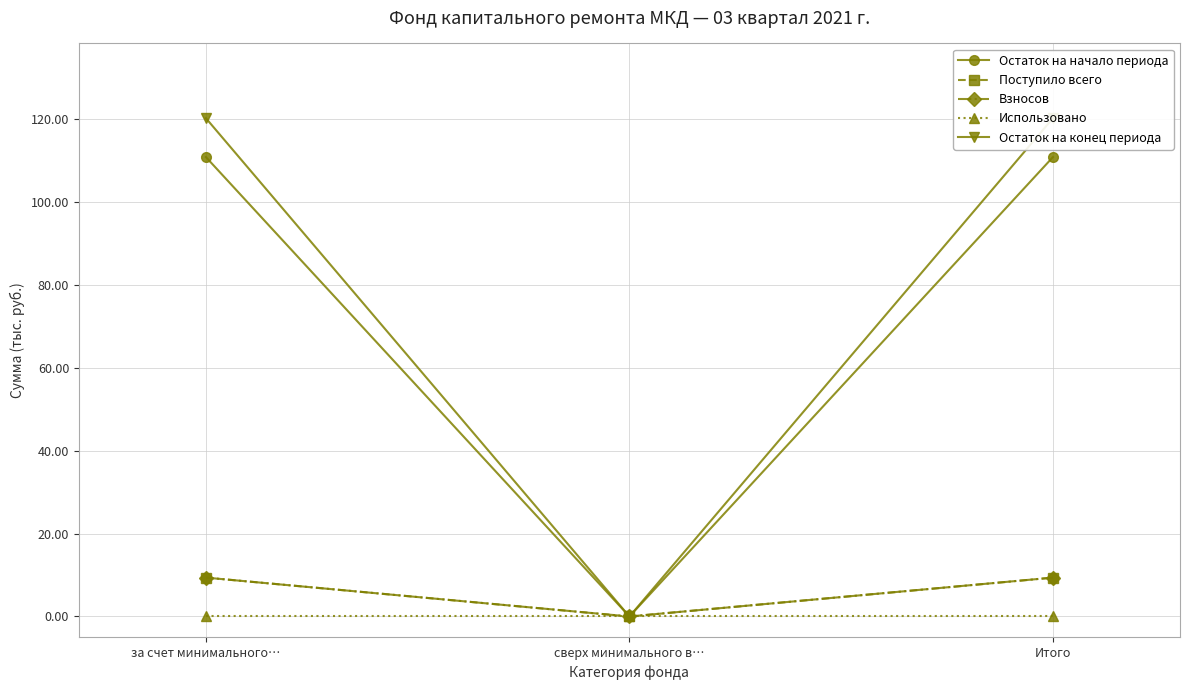

At how many categories does at least one series exceed 30?

2